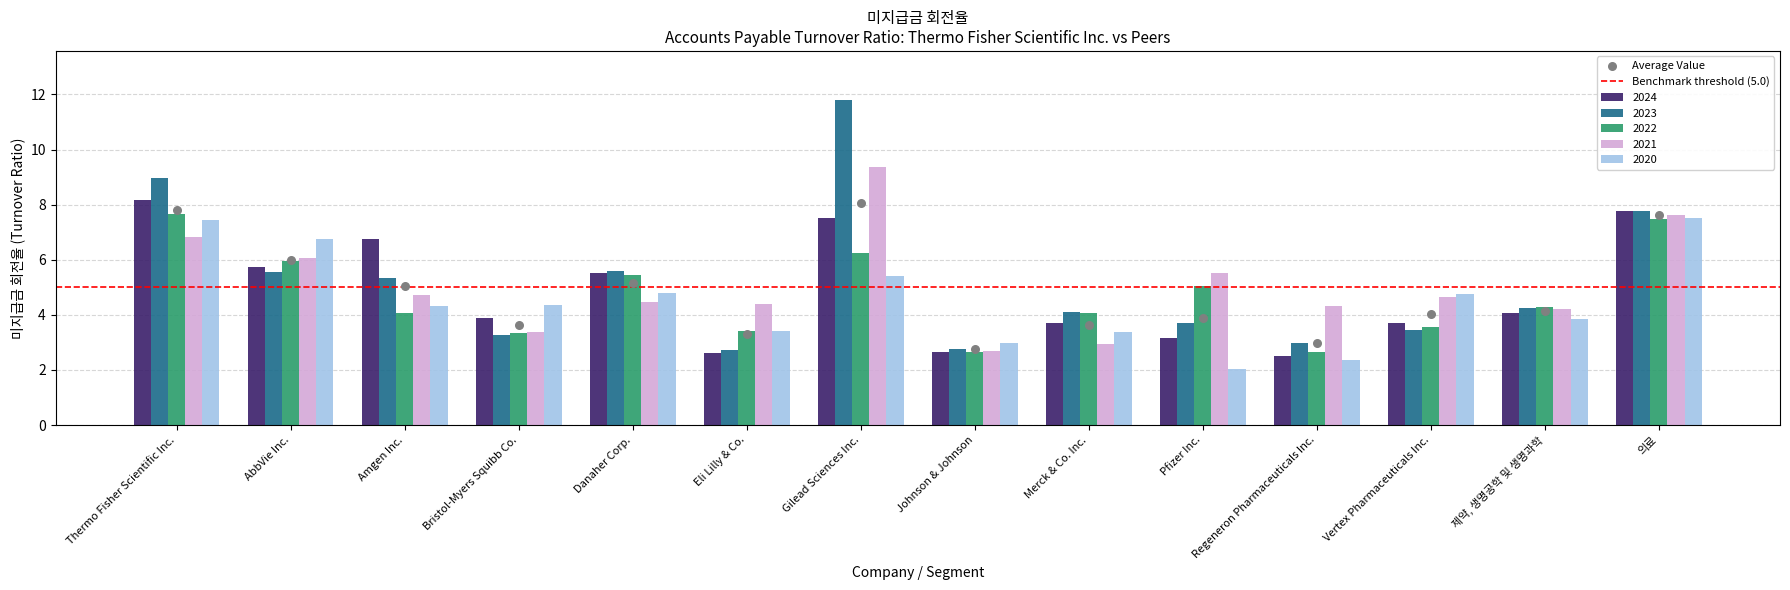

At how many categories does at least one series exceed 8?

2